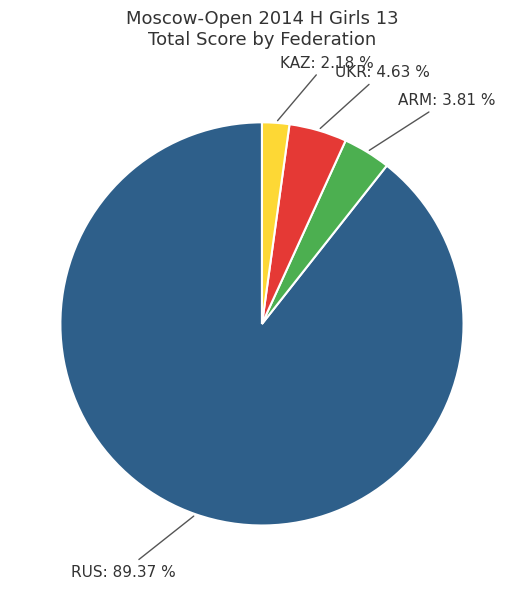

Does any single category account for the majority?

Yes